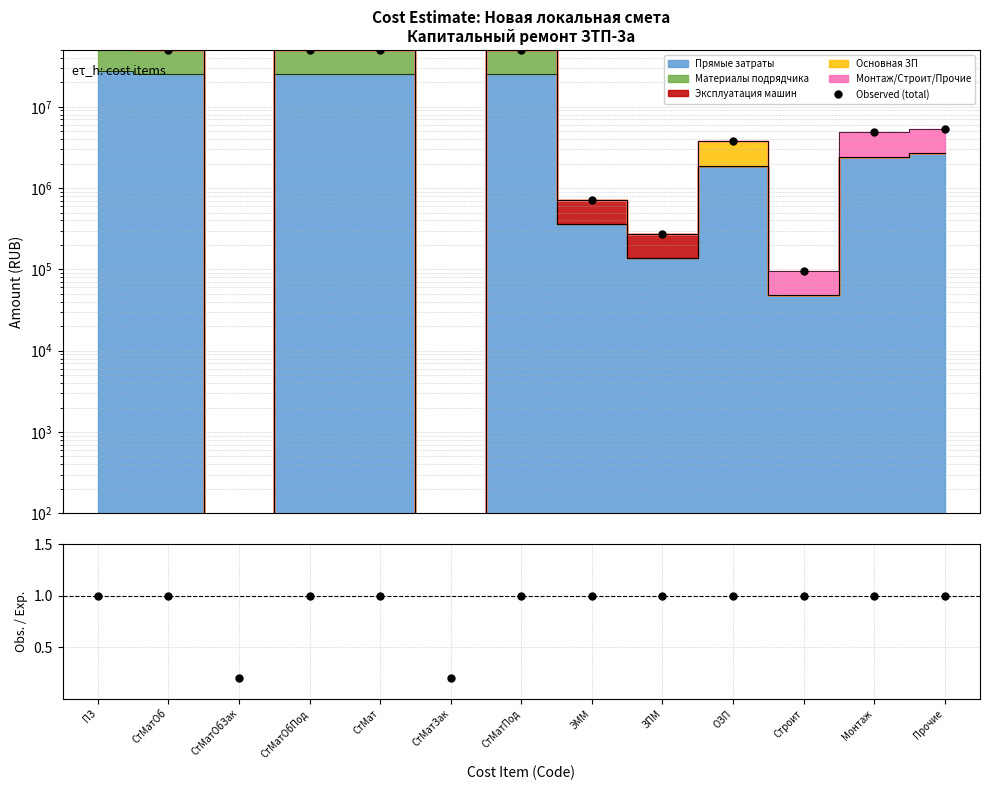

What position from the left is Прочие?

13